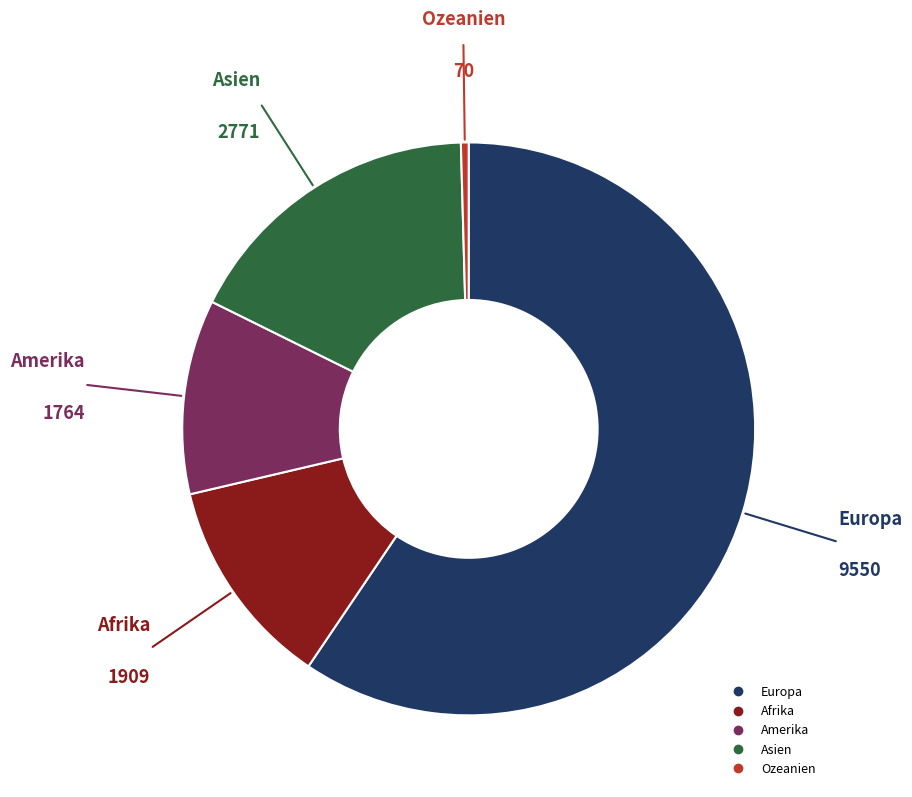

Between Asien and Amerika, which is larger?

Asien